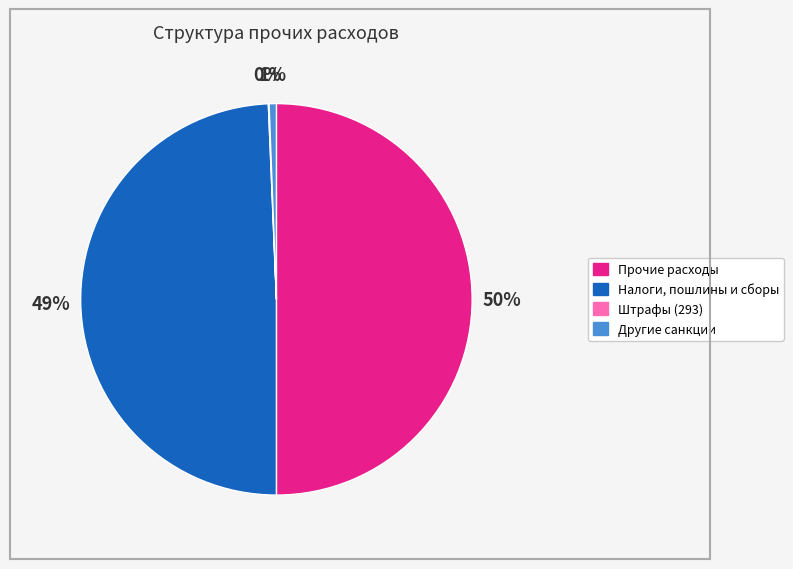

Between Другие санкции and Прочие расходы, which is larger?

Прочие расходы